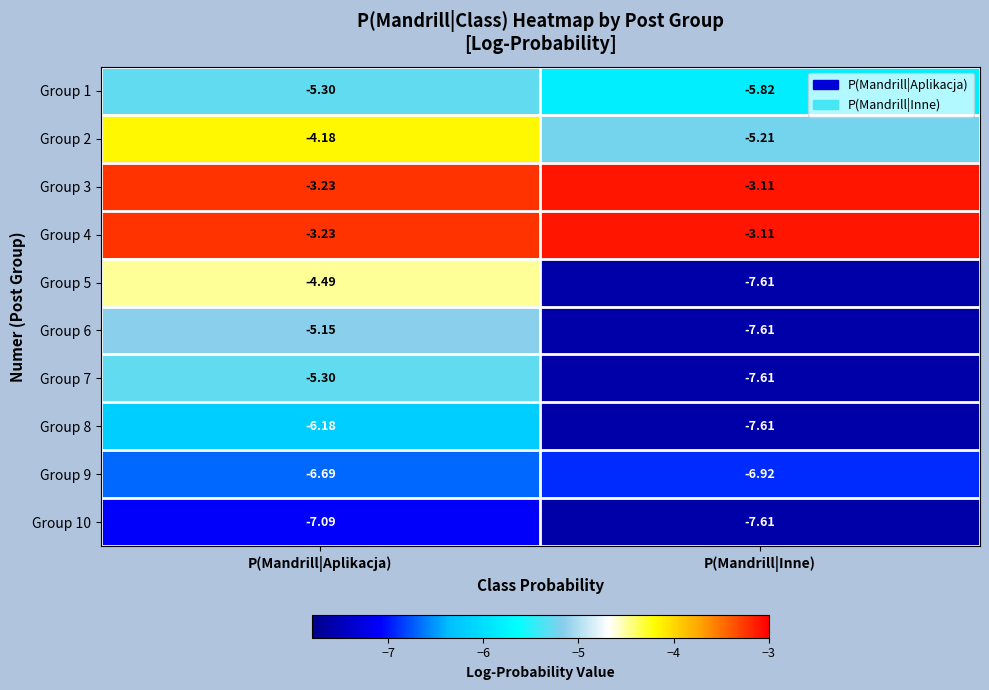

At which label does Group 6 reach its minimum?

P(Mandrill|Inne)